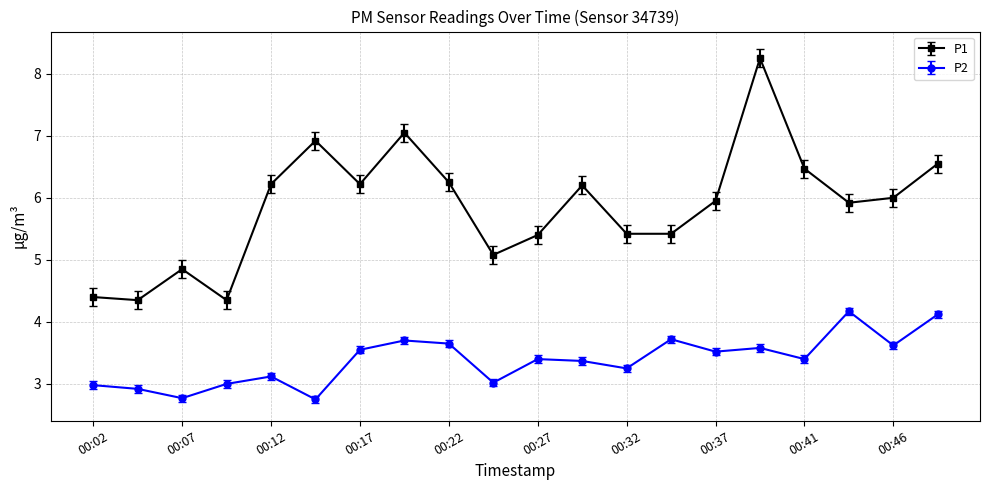

Which series has the largest total across all categories?

P1